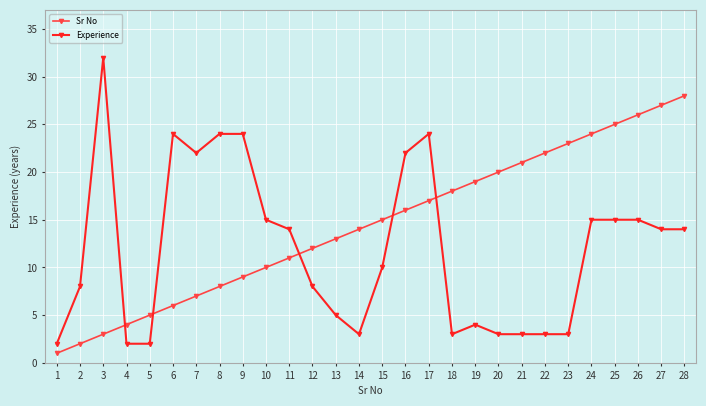

What is the value of the Sr No point at the 2nd from the left?

2